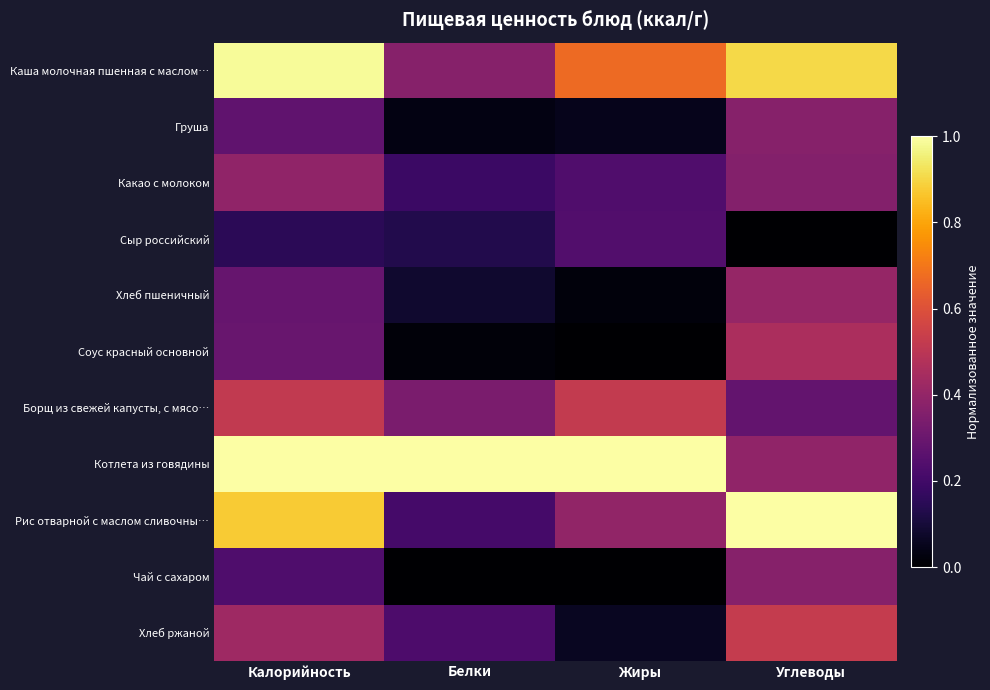

What is the difference between the highest and lowest values at Калорийность?

0.9